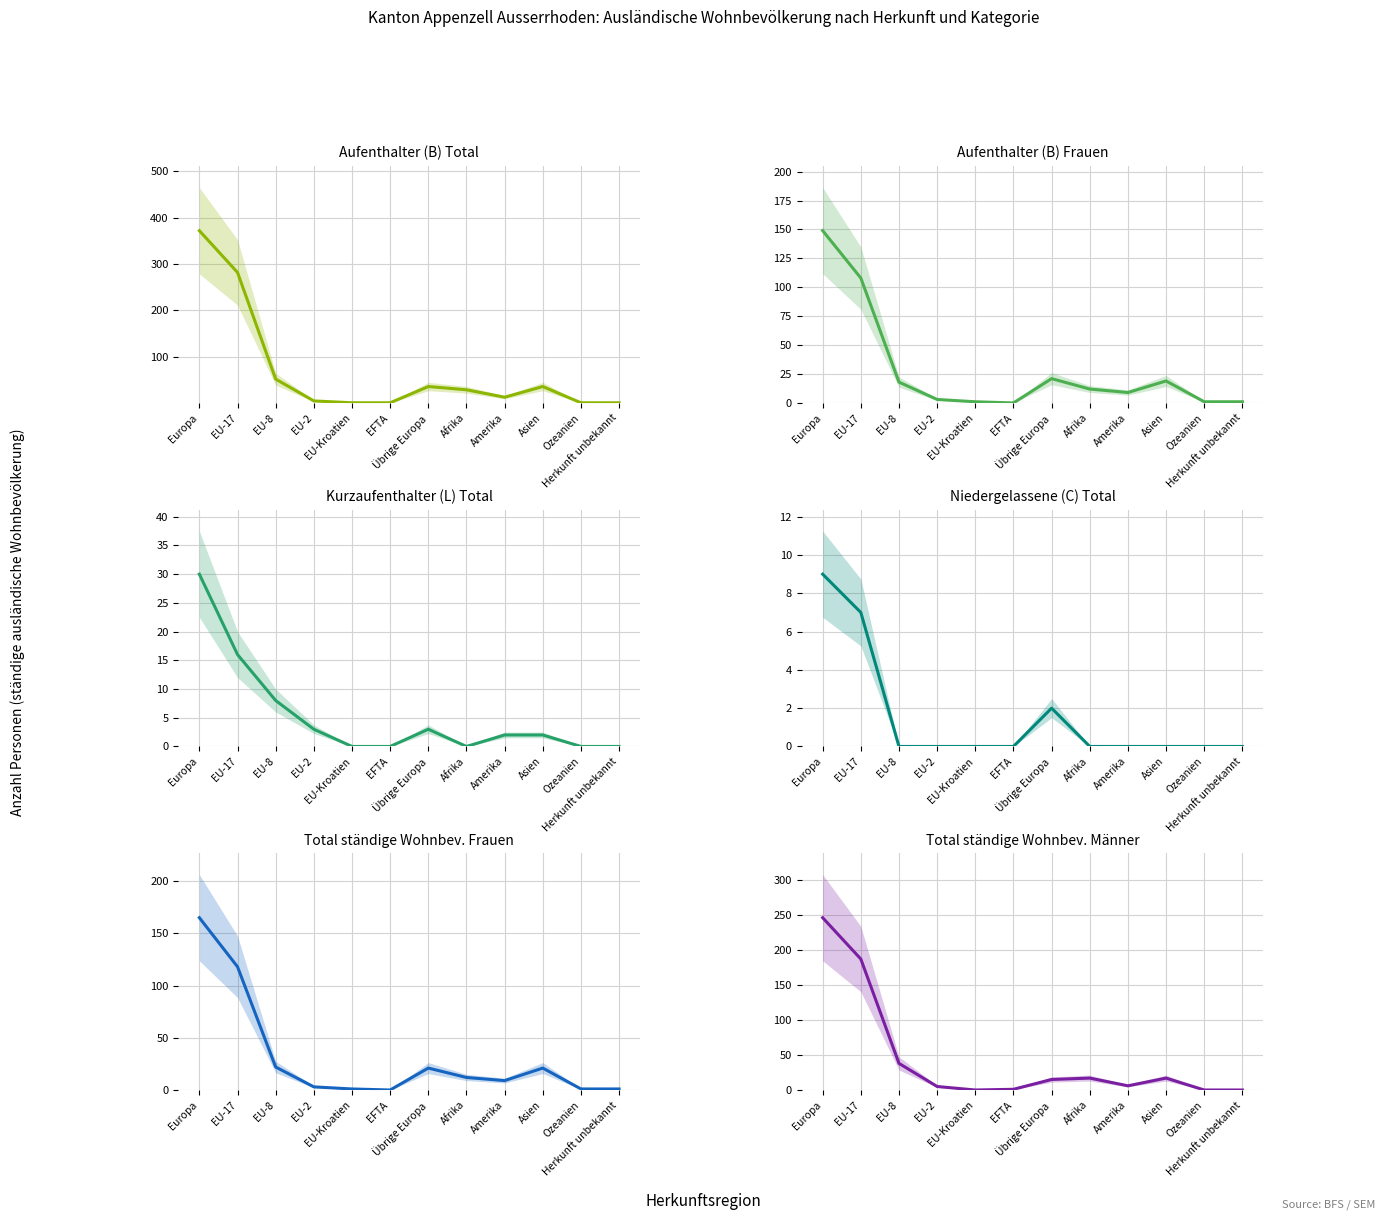

What is the maximum value for Total ständige Wohnbev. Männer?

246